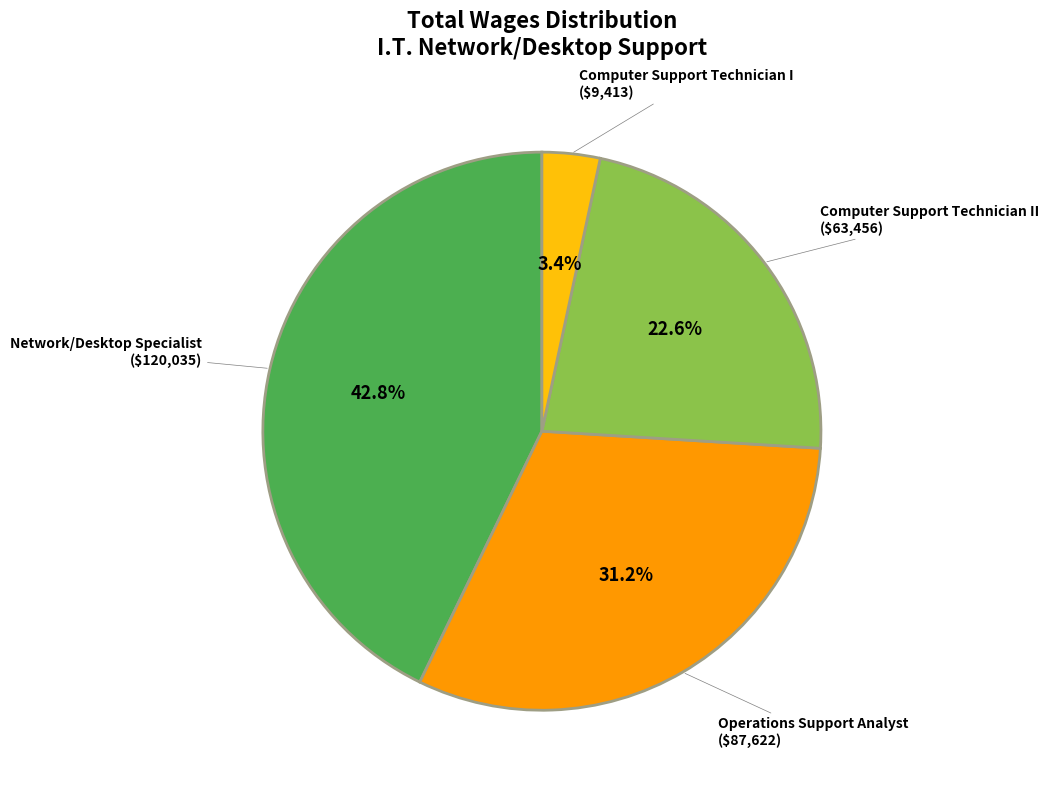

Is there a majority slice in this chart?

No